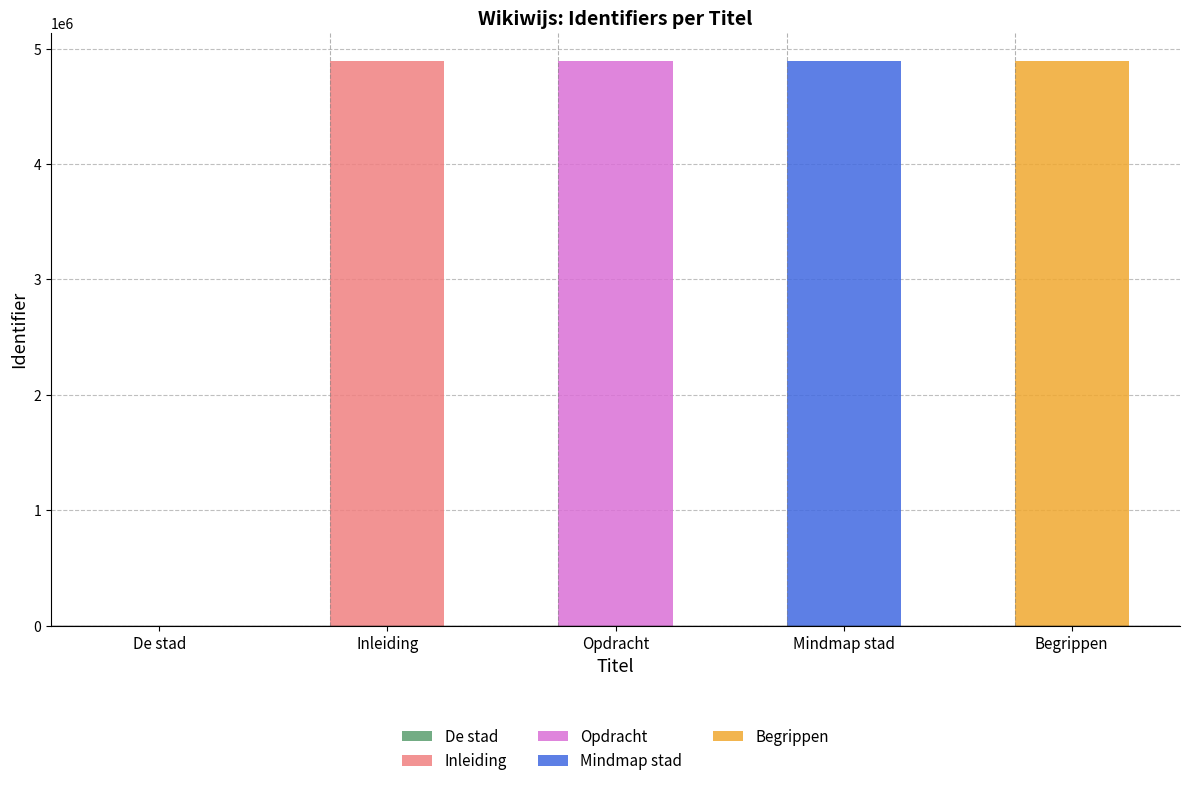

Rank the categories by value from lowest to highest.

De stad, Inleiding, Opdracht, Mindmap stad, Begrippen